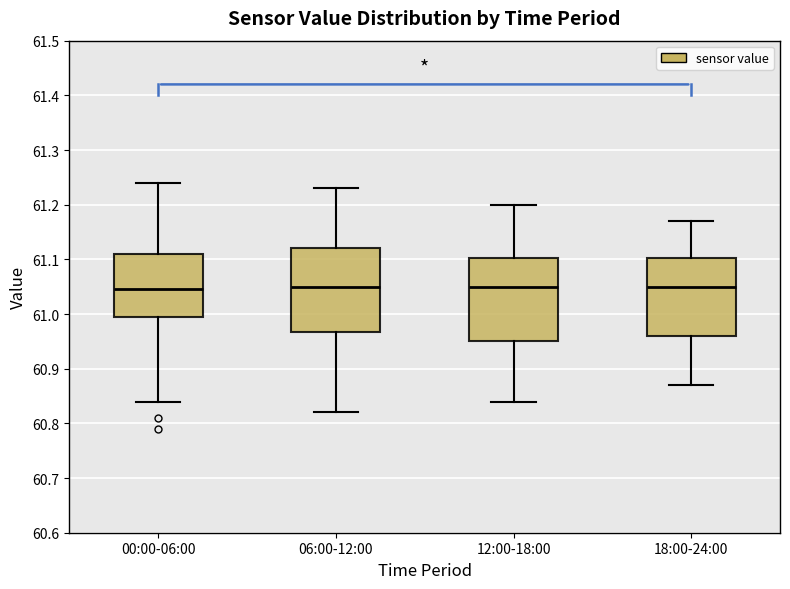

Reading left to right, transcribe this box plot: for each box, give where its median line is, the range the box spans, and where its two whiskers end, as read against the y-axis. The values are not printed on the chart, so give them approximately, as read against the axis.

00:00-06:00: median 61.05, box 61.00 to 61.11, whiskers 60.84 to 61.24
06:00-12:00: median 61.05, box 60.97 to 61.12, whiskers 60.82 to 61.23
12:00-18:00: median 61.05, box 60.95 to 61.10, whiskers 60.84 to 61.20
18:00-24:00: median 61.05, box 60.96 to 61.10, whiskers 60.87 to 61.17